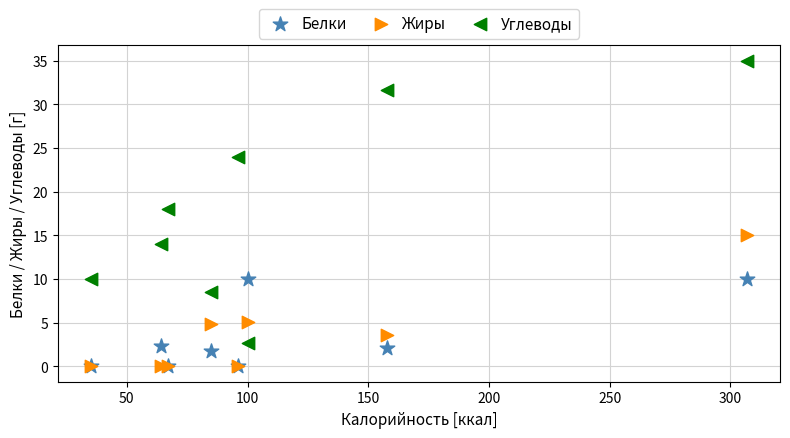

What are all the series names shown in the legend?

Белки, Жиры, Углеводы